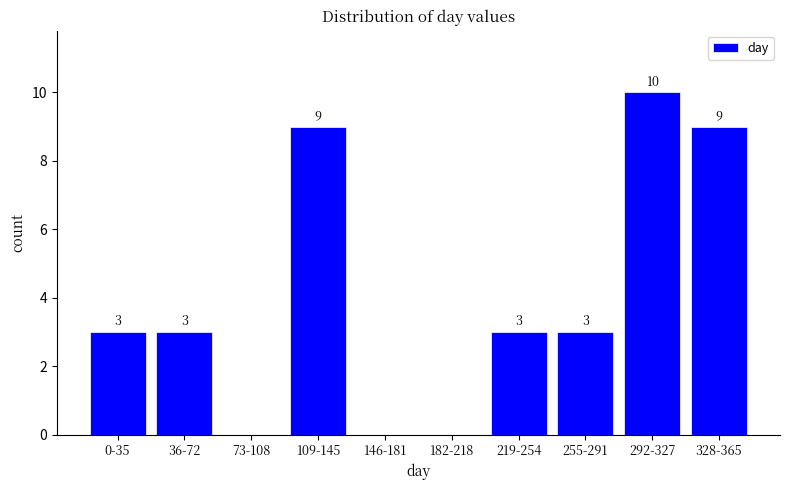

Reading left to right, list all the values displayed in this chart.

0-35=3	36-72=3	73-108=0	109-145=9	146-181=0	182-218=0	219-254=3	255-291=3	292-327=10	328-365=9